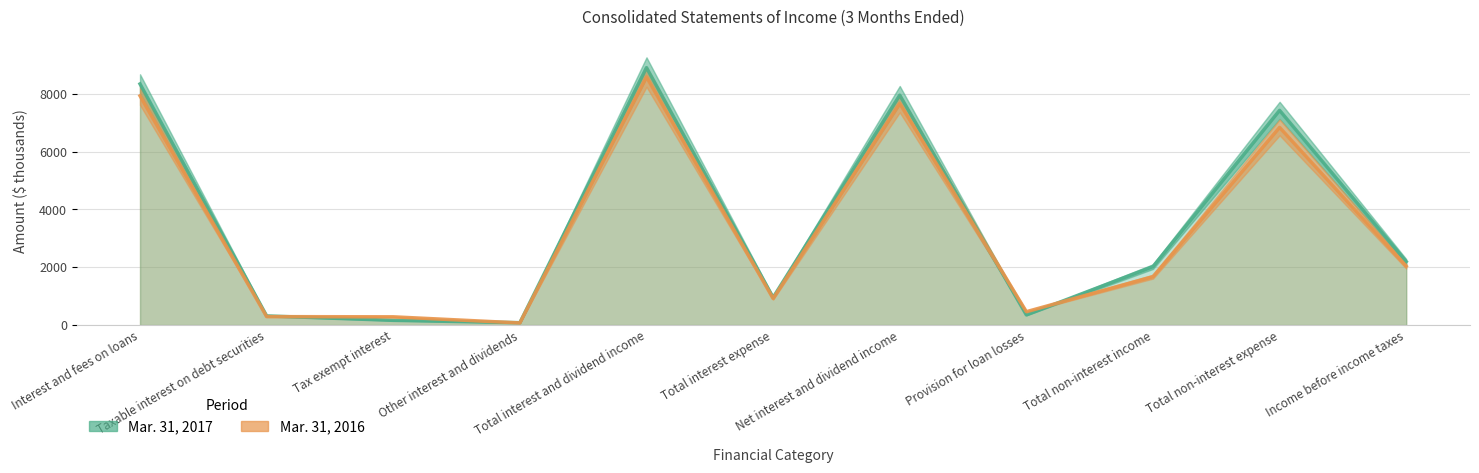

How many data points in Mar. 31, 2016 are less than 1675?

5